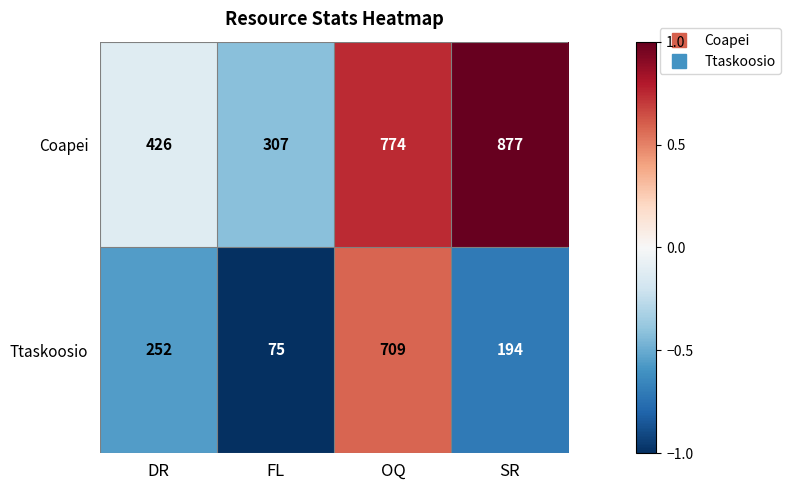

At FL, list the series in order from largest to smallest.

Coapei, Ttaskoosio